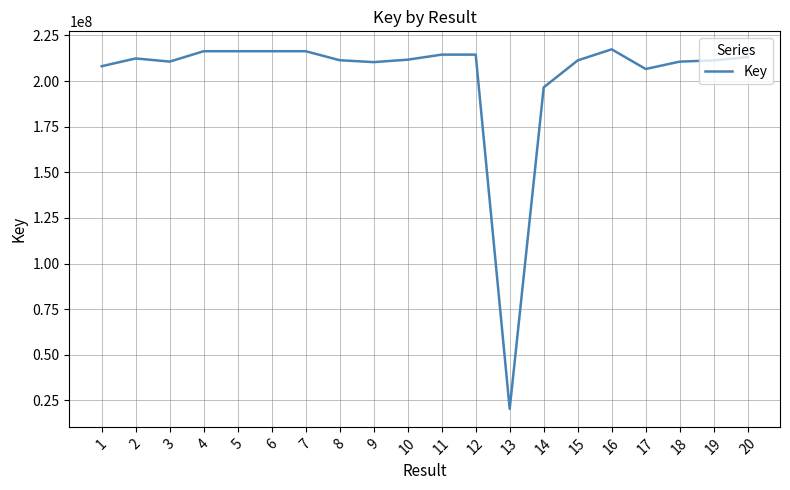

What is the average value?

202321914